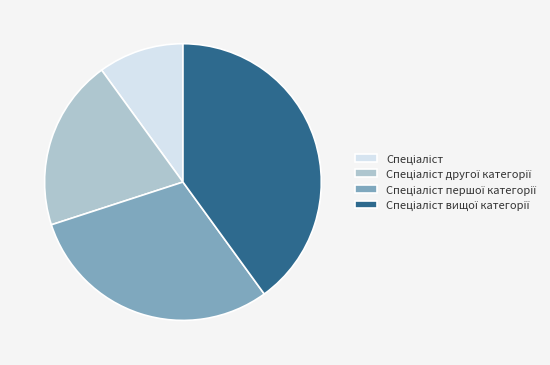

Does any single category account for the majority?

No